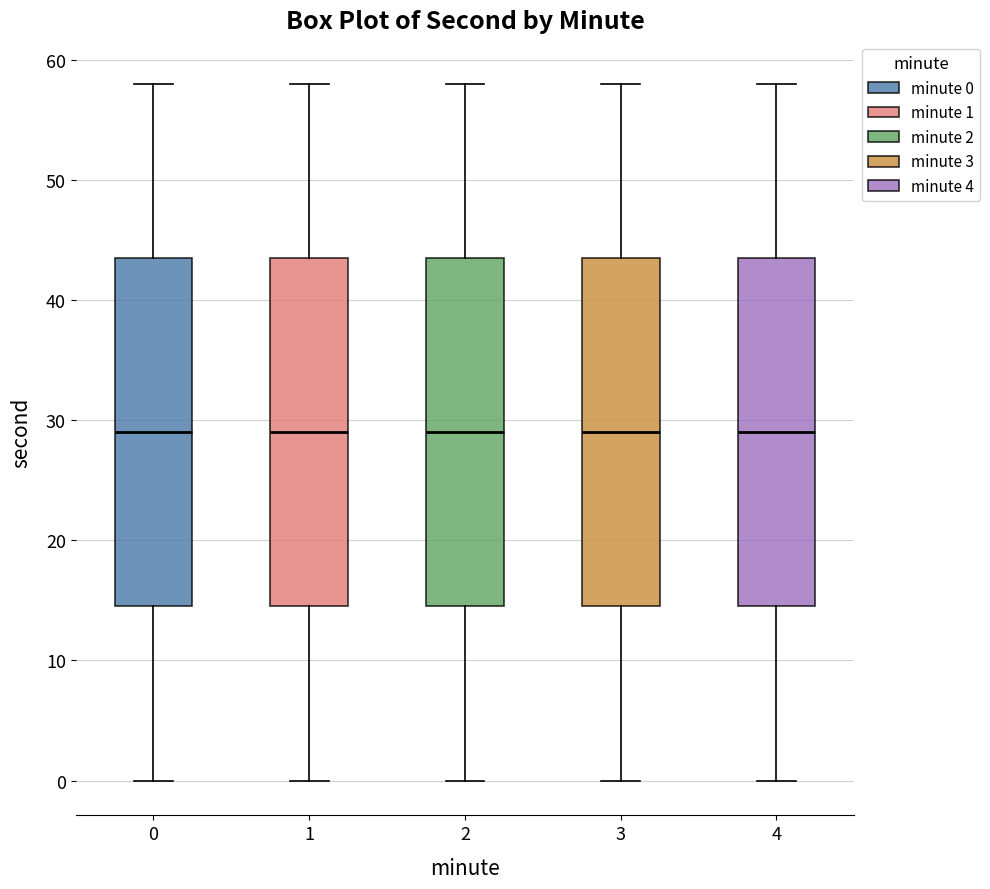

Where is the lower edge of the box at x = 0 on the y-axis? The values are not printed on the chart, so give them approximately, as read against the axis.

15